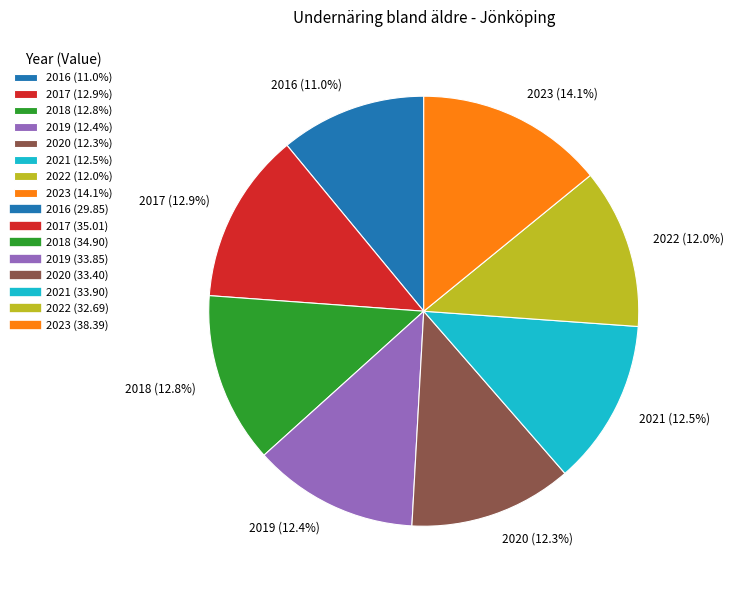

Is the sum of 2016 (11.0%) and 2019 (12.4%) greater than half?

No